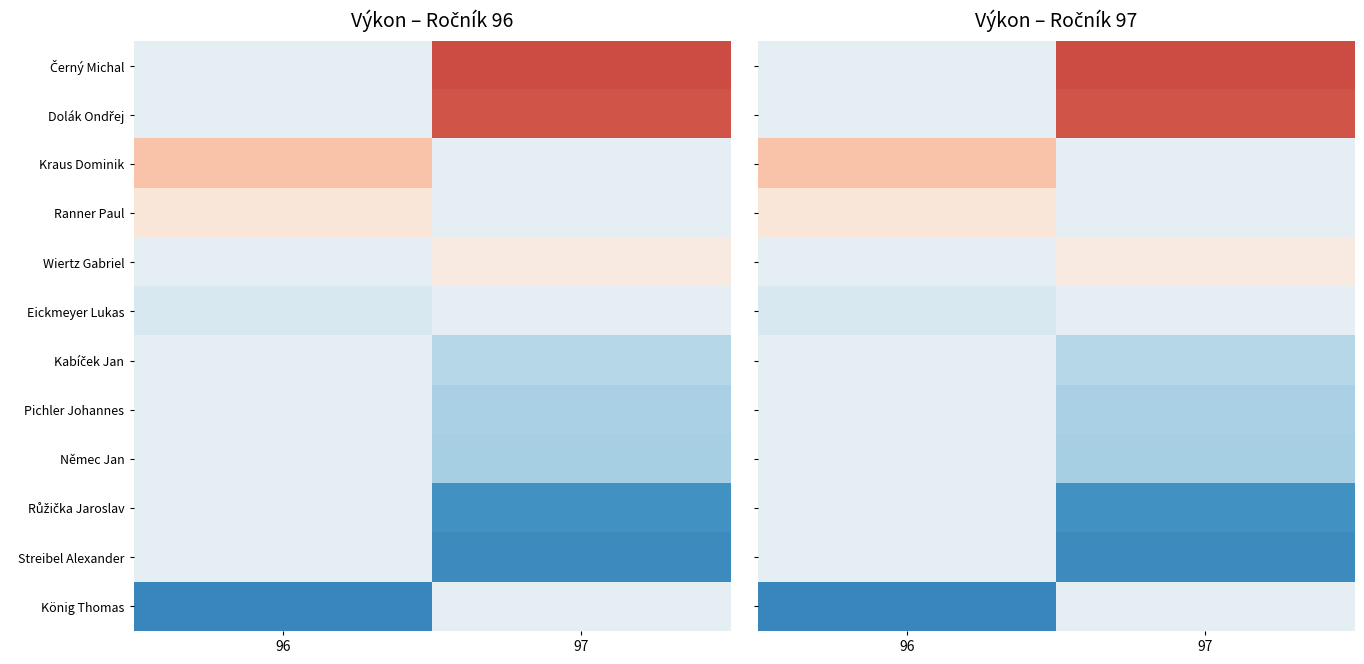

Where does the Černý Michal series first go above 53?

97